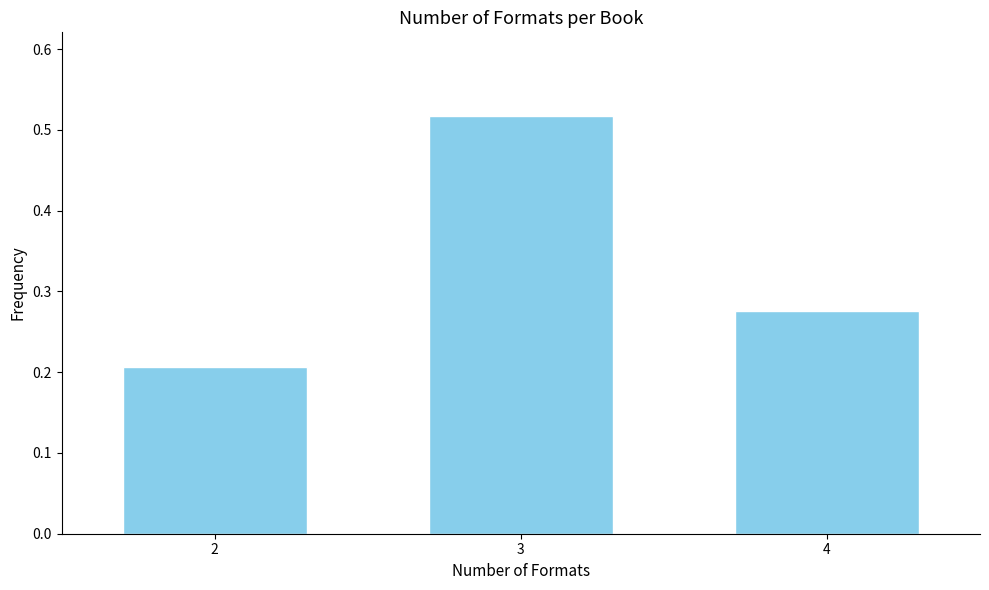

Count the values in the range 0 to 1.

3